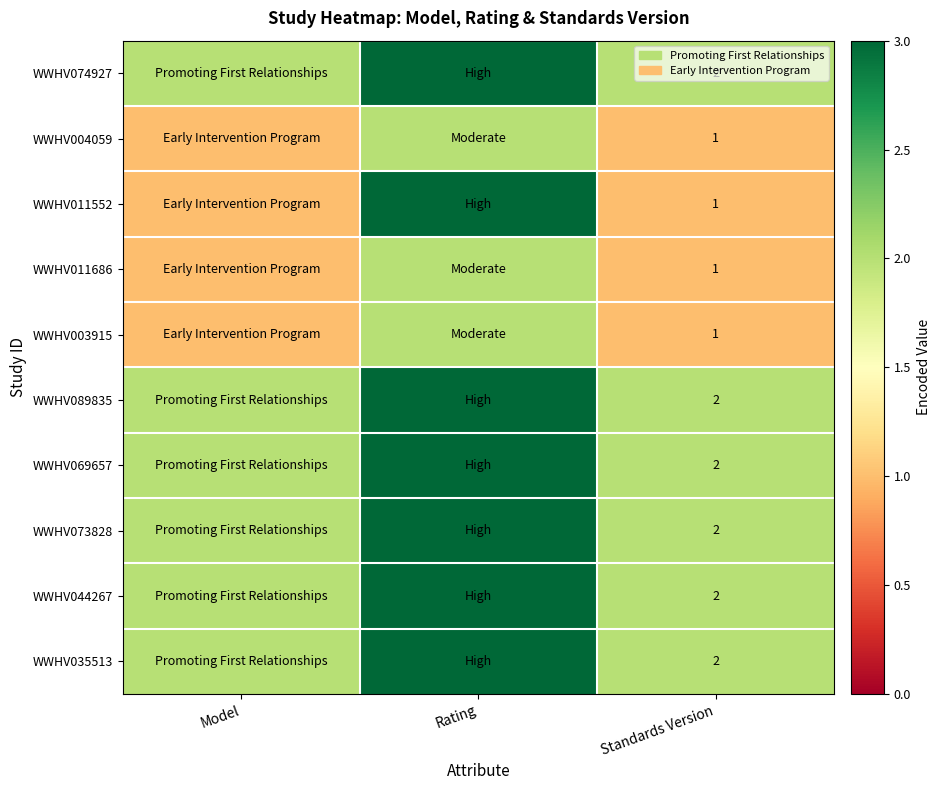

True or false: WWHV073828 has a value of 2 at Standards Version.

True